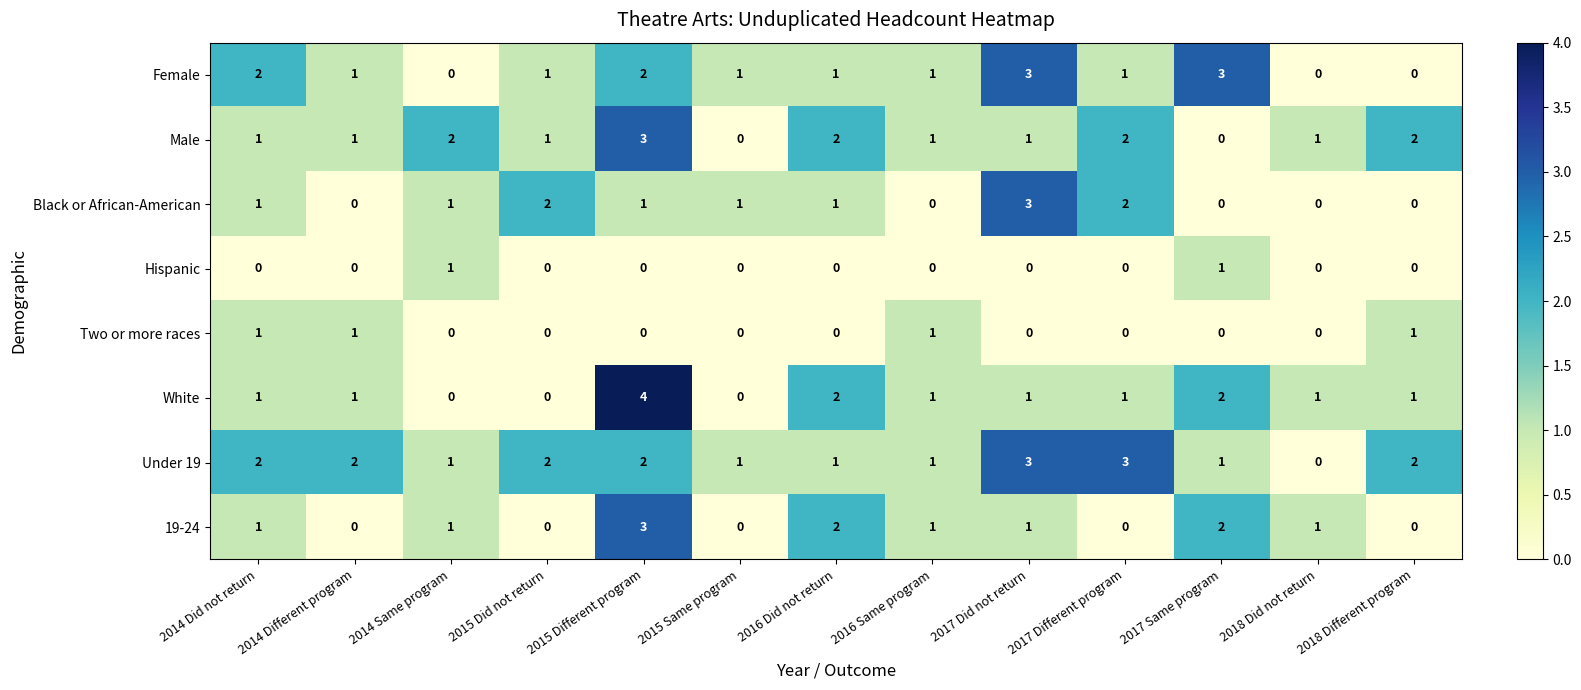

What is the spread (max minus min) of values at 2015 Same program?

1